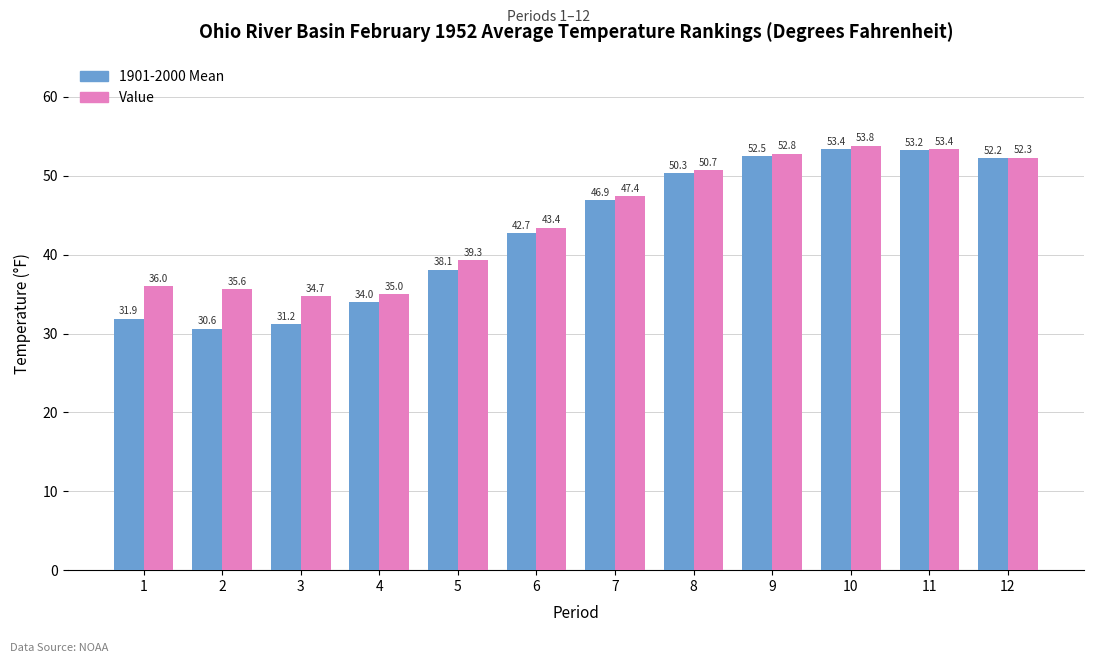

Are the bars horizontal?

No